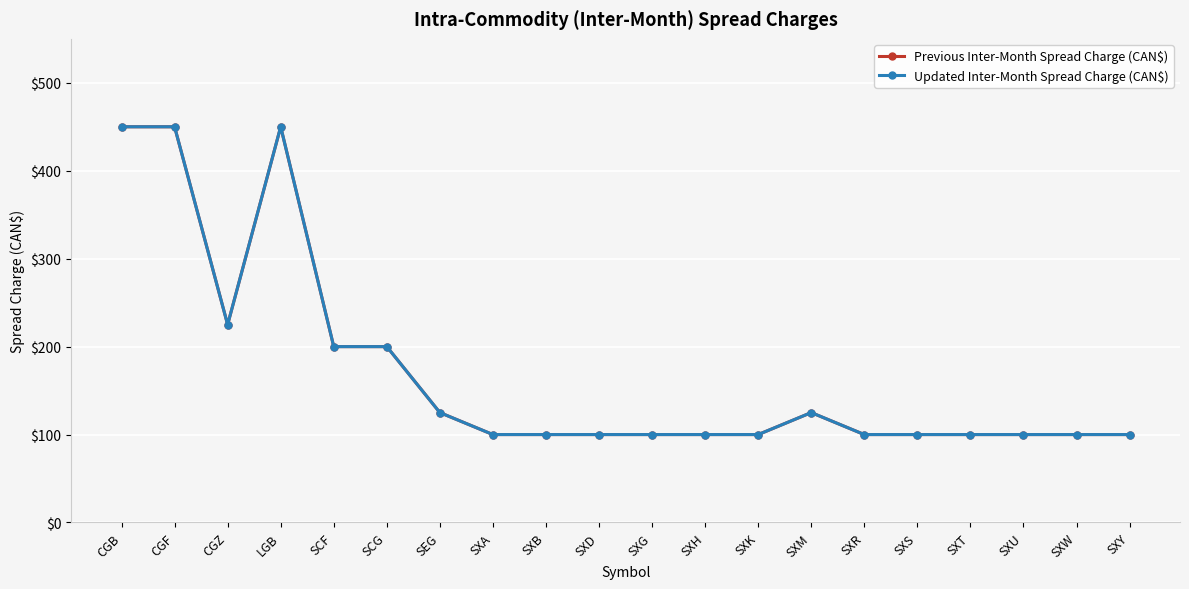

What is the value of the Previous Inter-Month Spread Charge (CAN$) point at the 14th from the left?

125